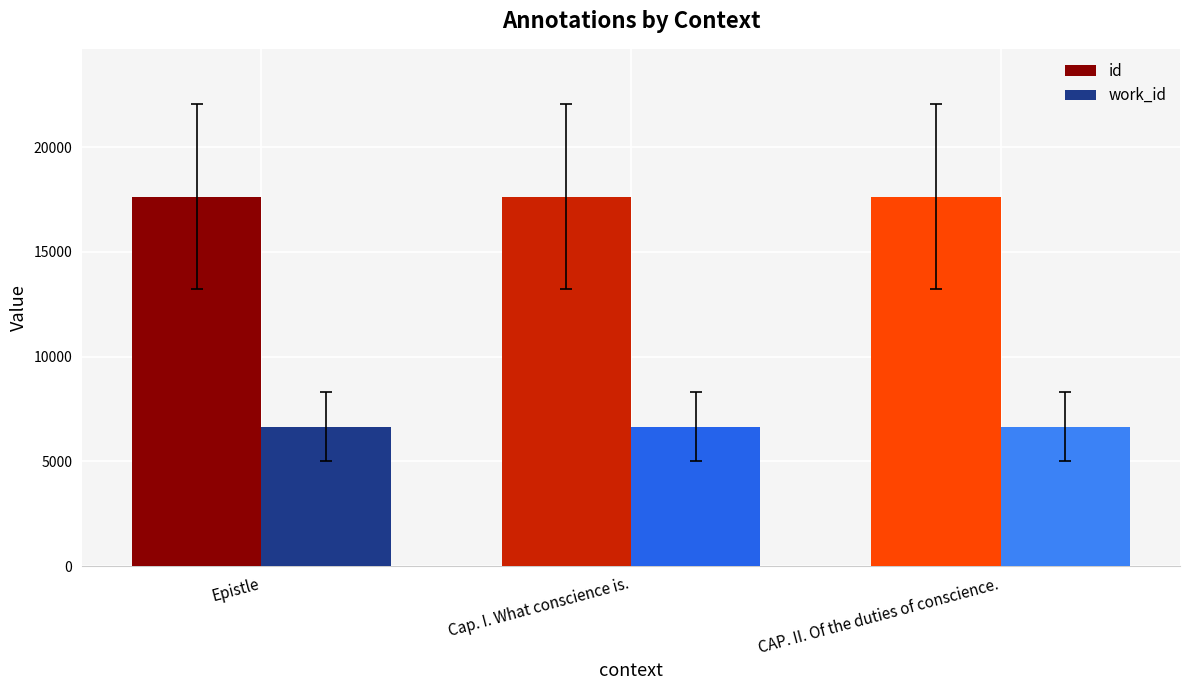

List the series in order of their overall mean, lowest first.

work_id, id